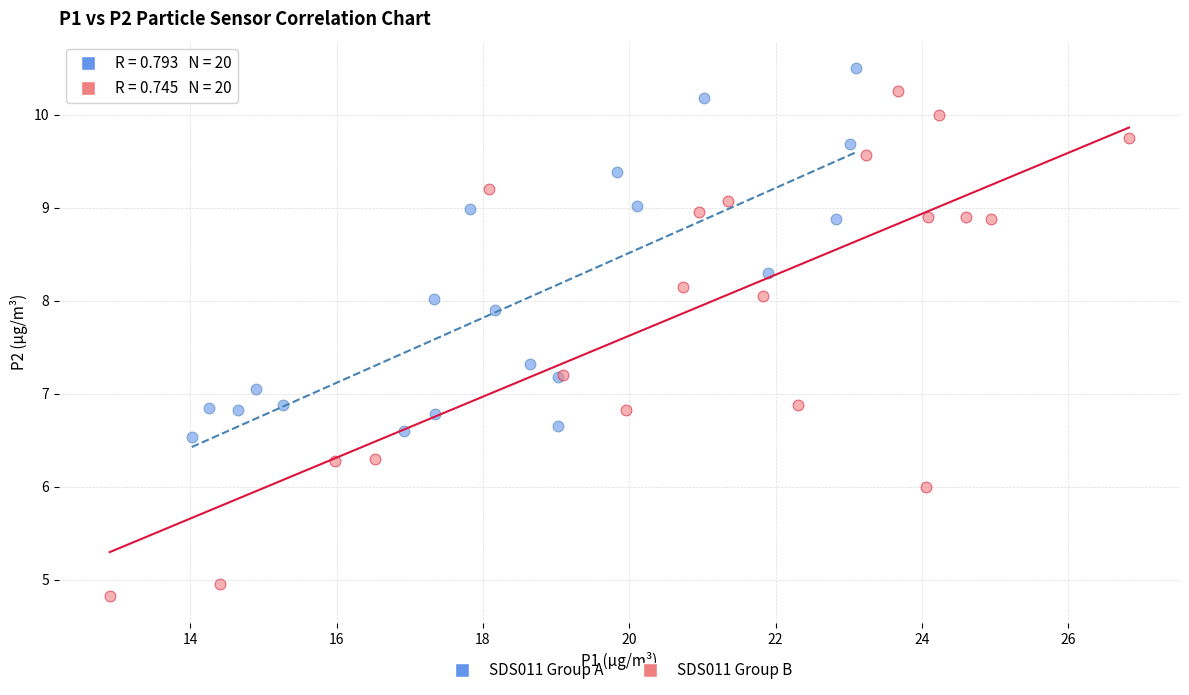

Which series has the widest spread of Y values?

SDS011 Group B